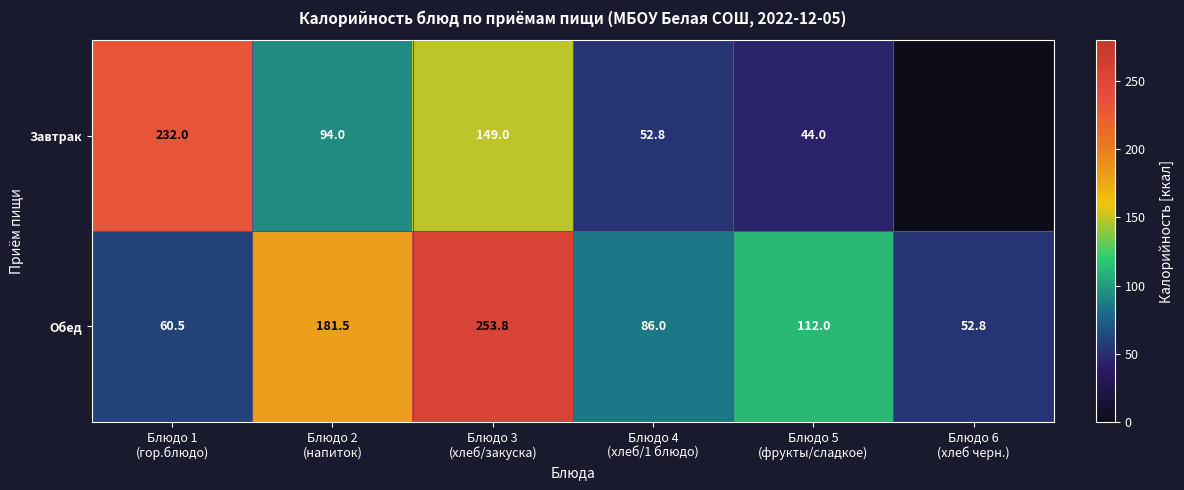

What is the sum of all Обед values?

746.6